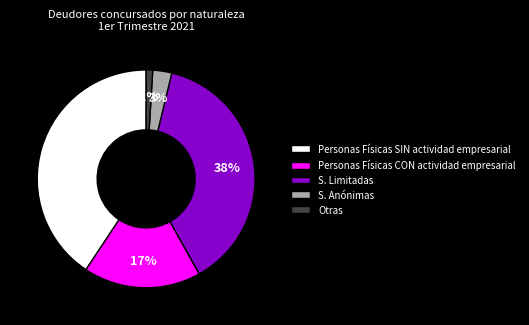

Is there any slice that represents more than half of the pie?

No